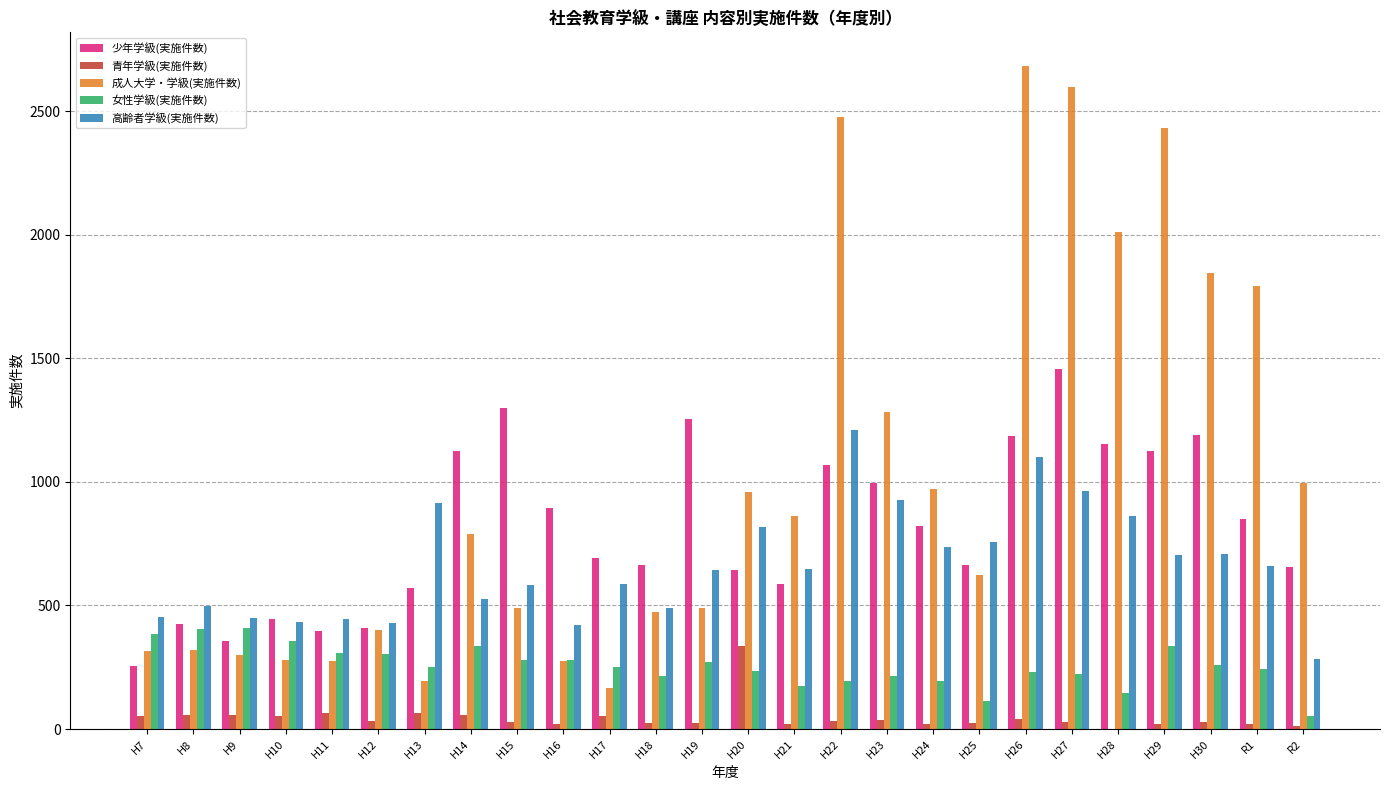

How many groups of bars are there?

26